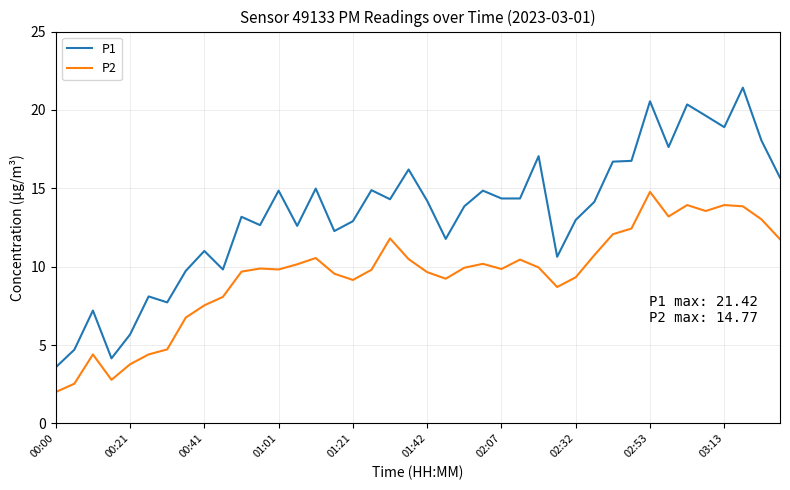

Which series has the largest range (max minus min)?

P1